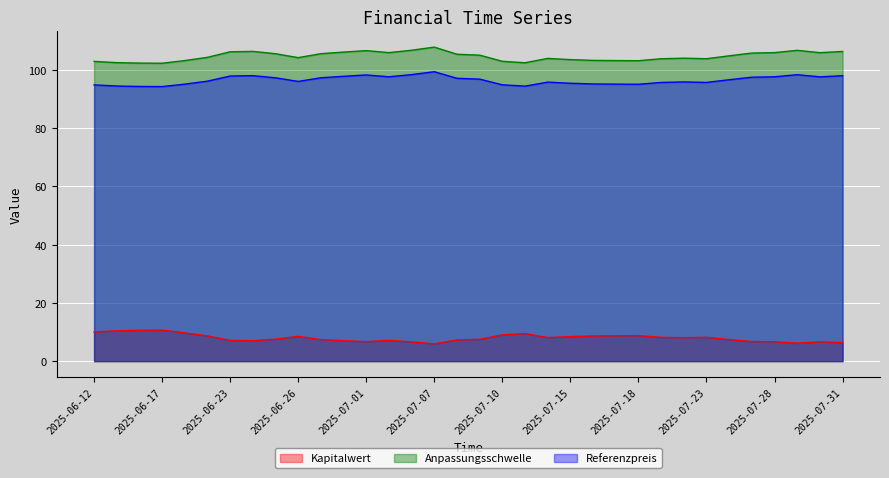

What is the lowest value of the Kapitalwert series?

5.9